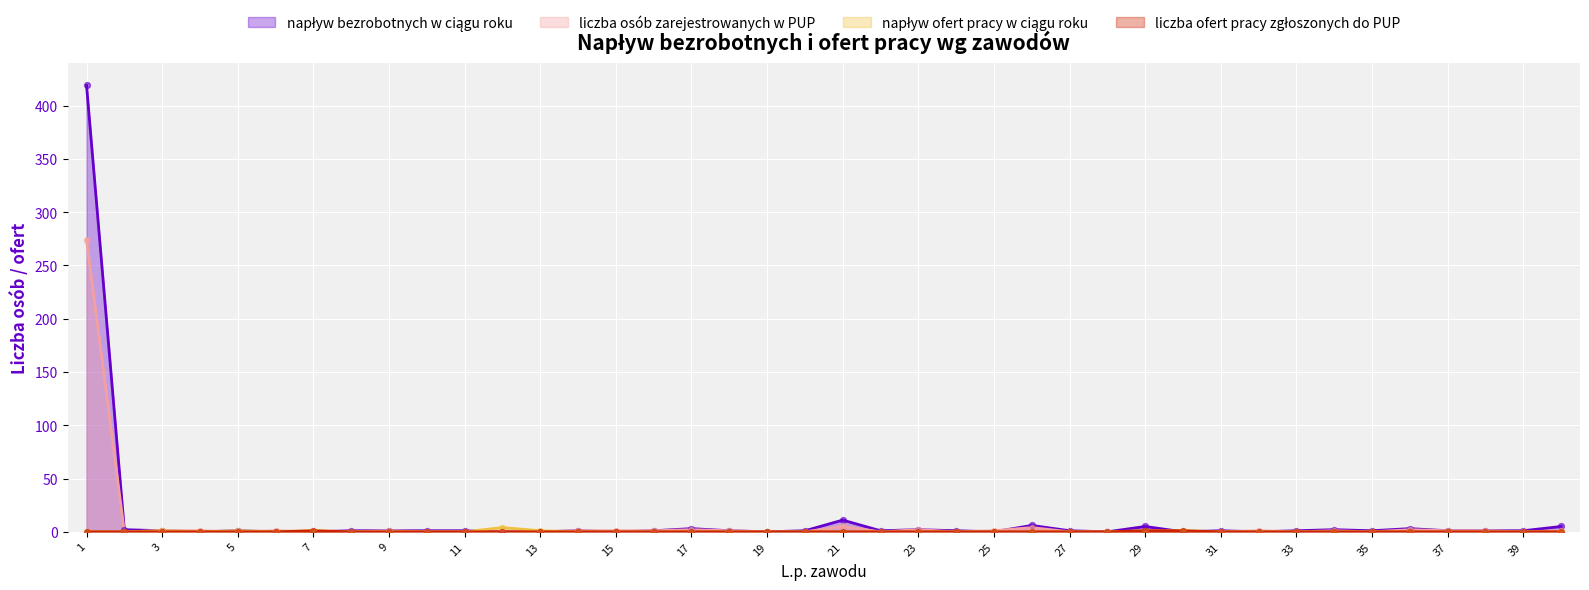

Which series has the widest spread of Y values?

napływ bezrobotnych w ciągu roku